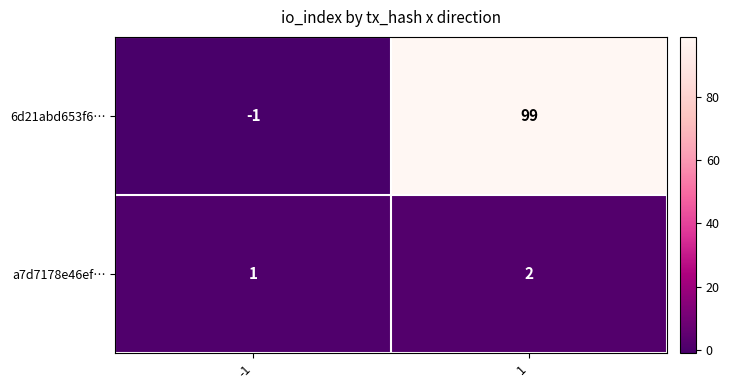

What is the greatest value displayed?

99